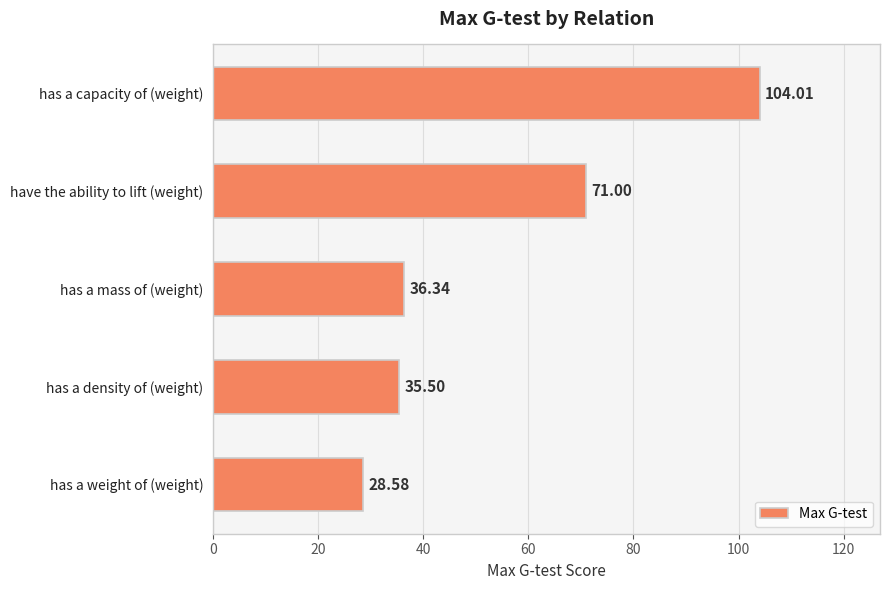

Approximately how many times larger is the value at have the ability to lift (weight) compared to has a capacity of (weight)?

0.7